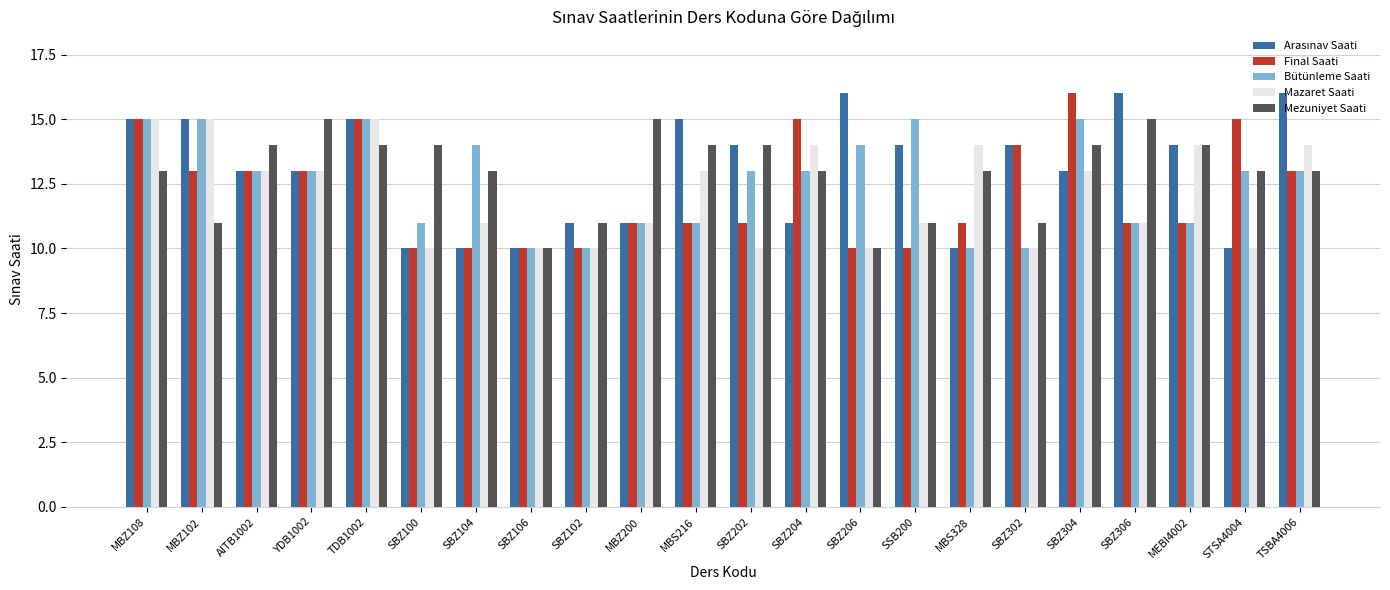

What is the difference between the Mezuniyet Saati values at SBZ302 and SBZ100?

3